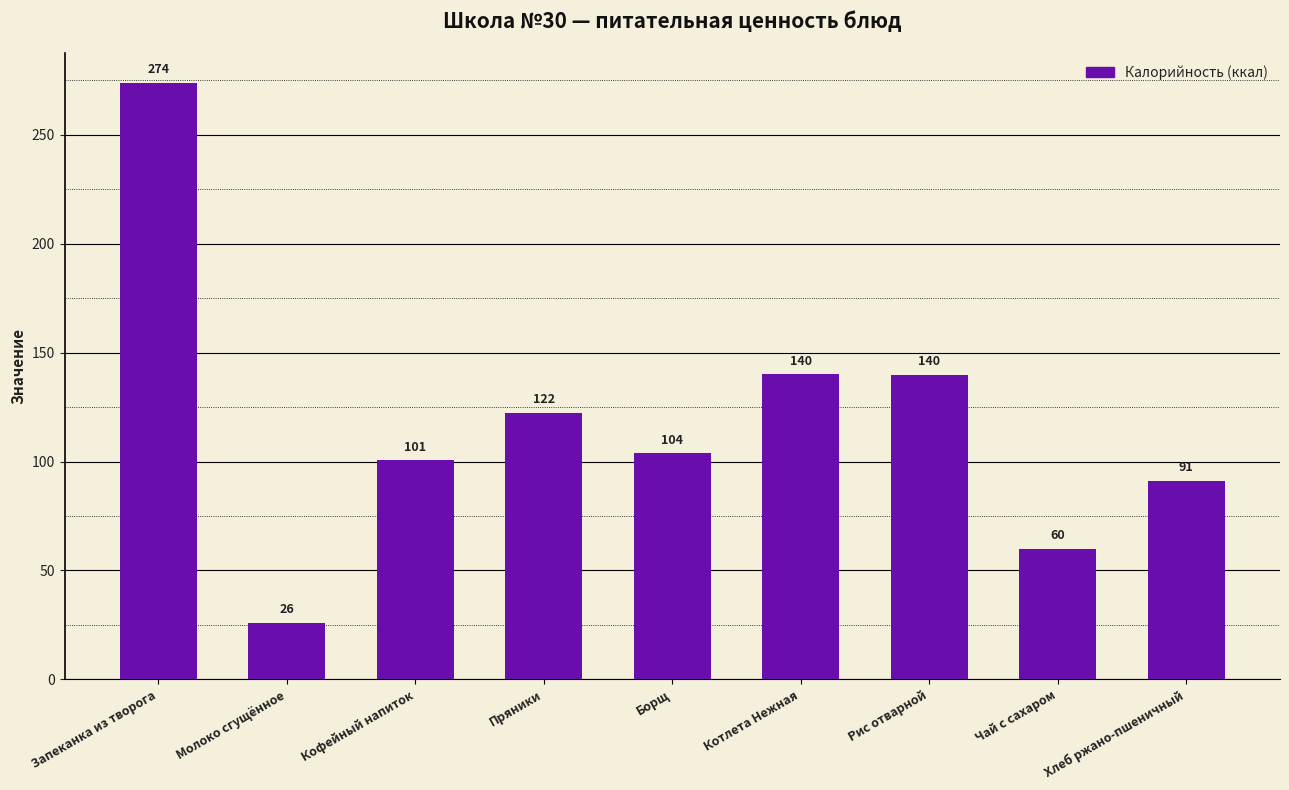

Which has a higher value, Рис отварной or Чай с сахаром?

Рис отварной